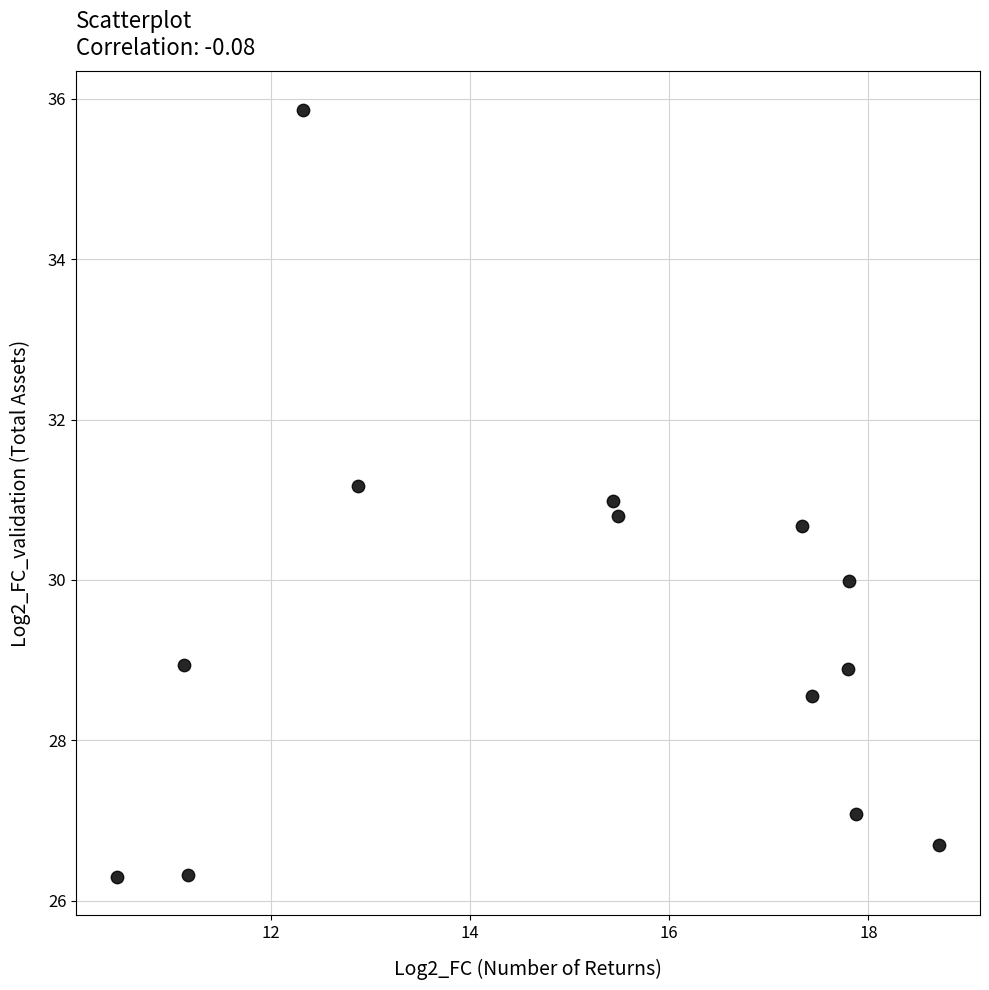

What is the range of X values (max minus min)?

8.3